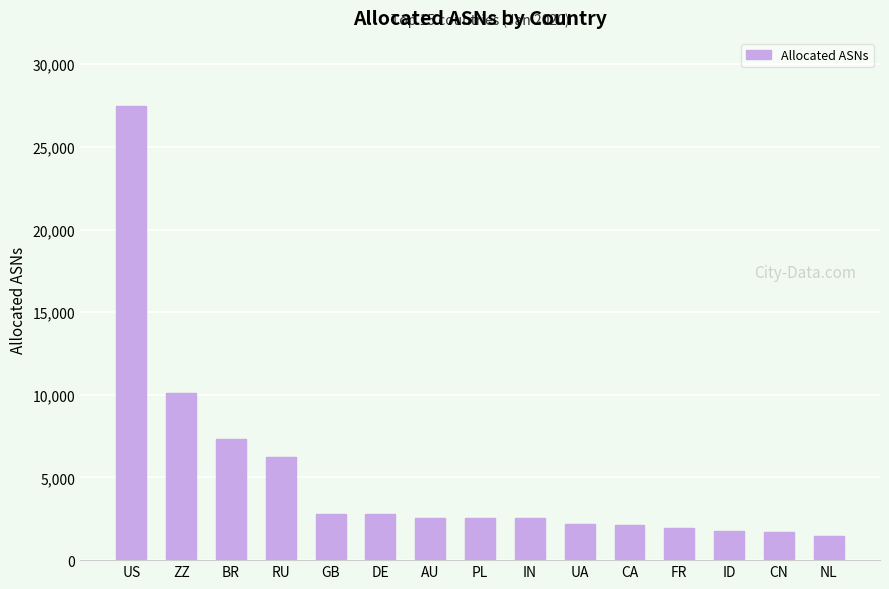

Read the value at RU.

6254